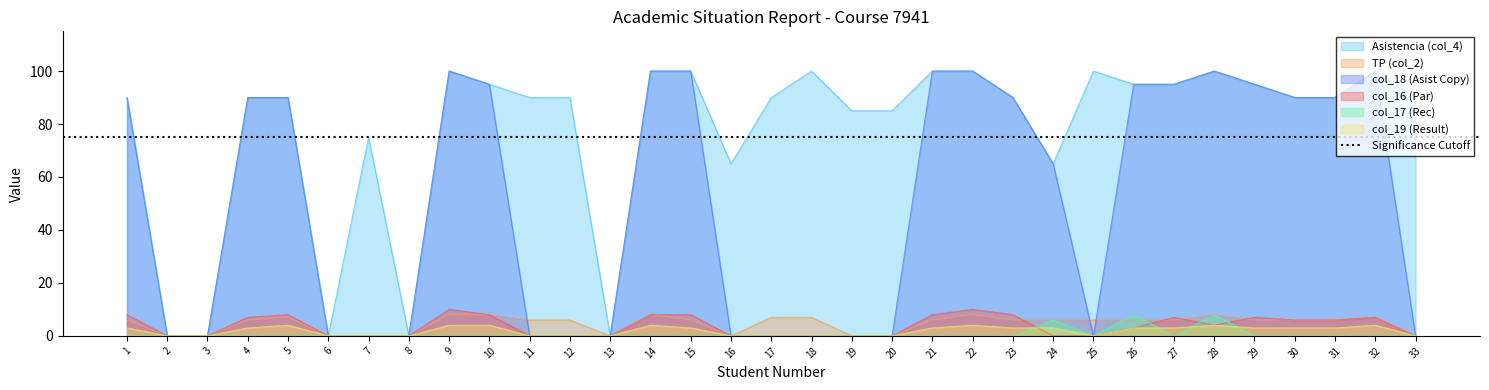

What is the average value of the col_16 (Par) series?

4